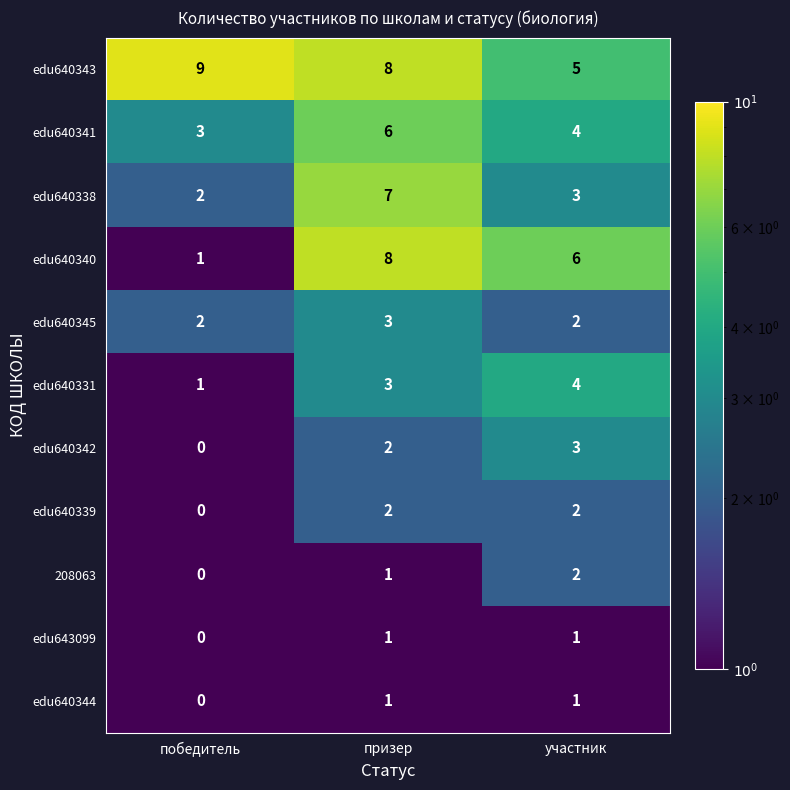

List the labels in order of 208063 value, smallest first.

победитель, призер, участник